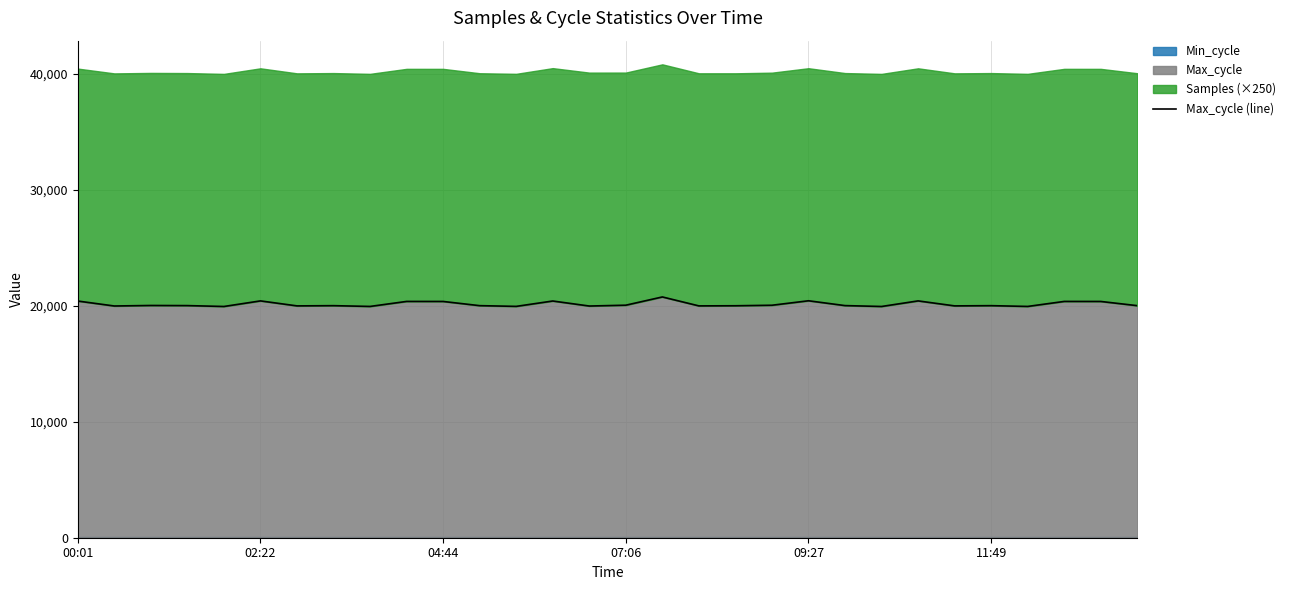

What is the maximum value shown in the chart?

20759